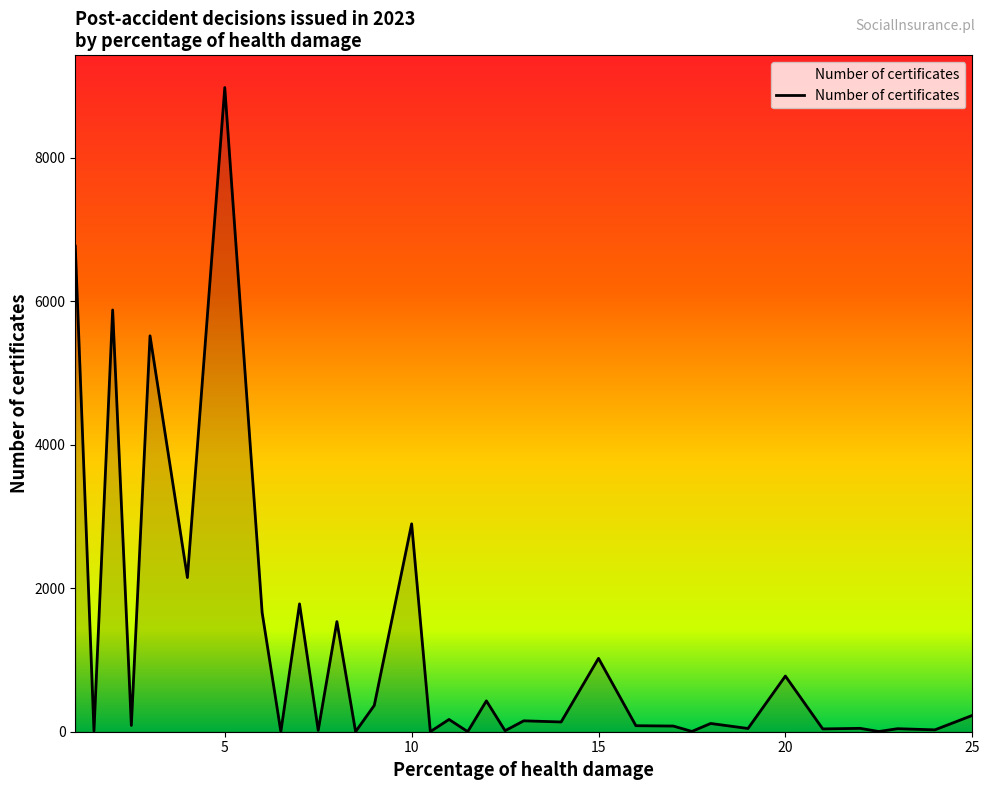

What is the difference between the maximum and minimum values?

8979